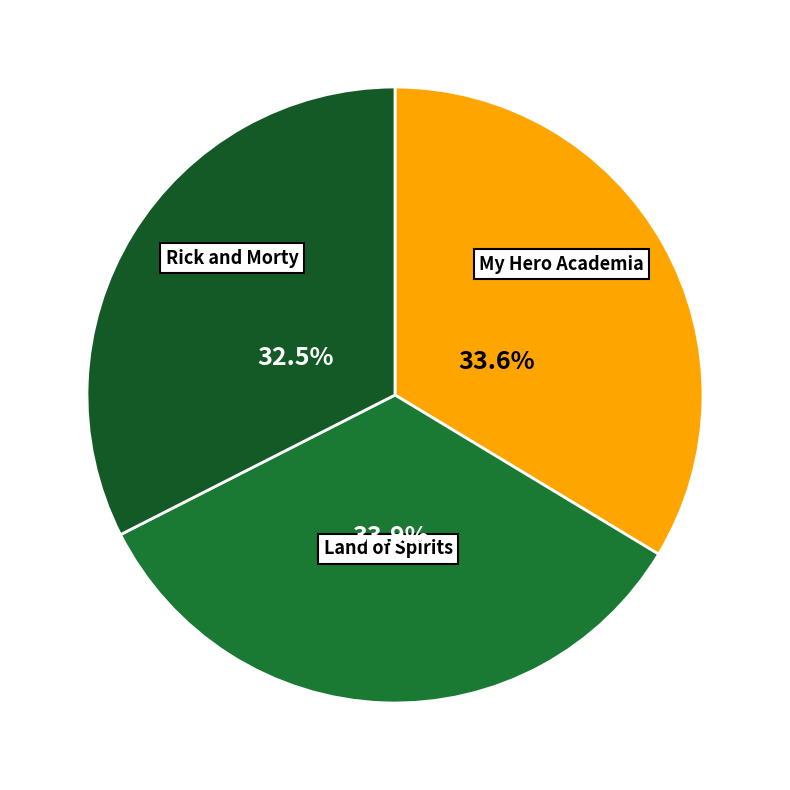

Count the number of slices in the pie.

3